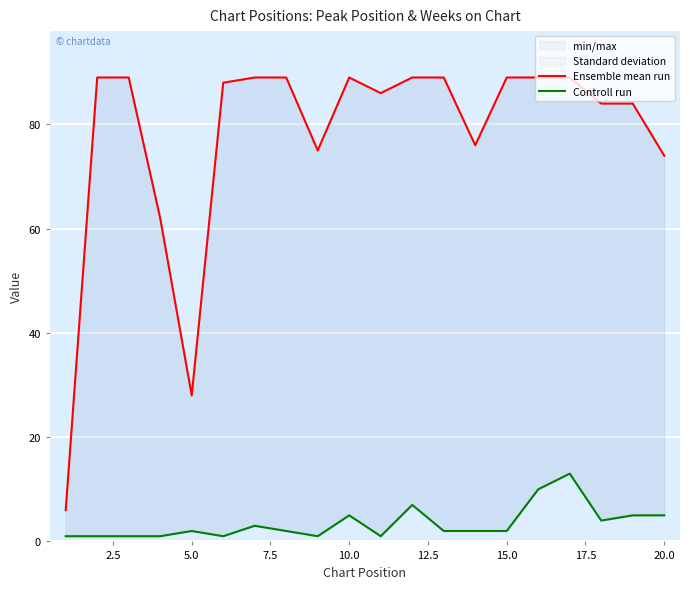

Which series has the largest total across all categories?

Ensemble mean run